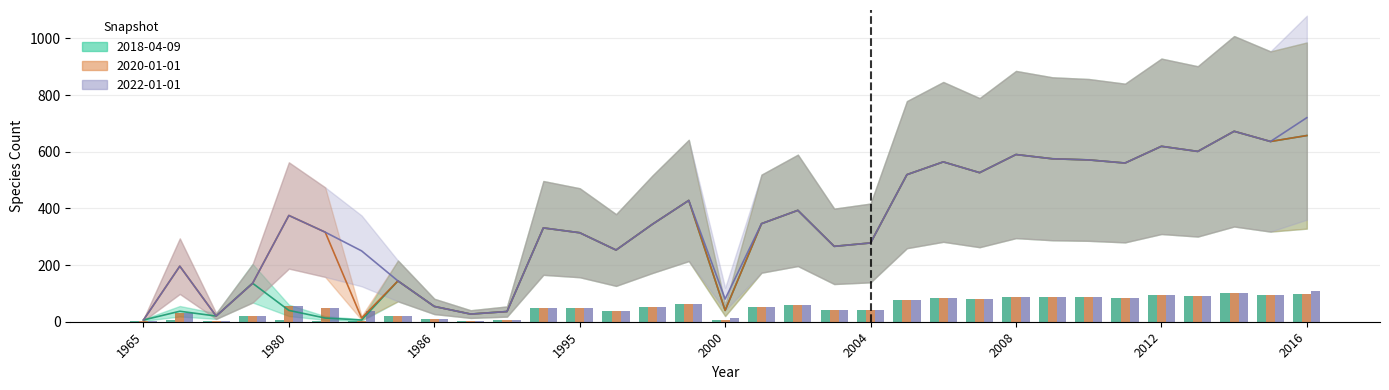

Between 2006 and 1995, which is larger?

2006